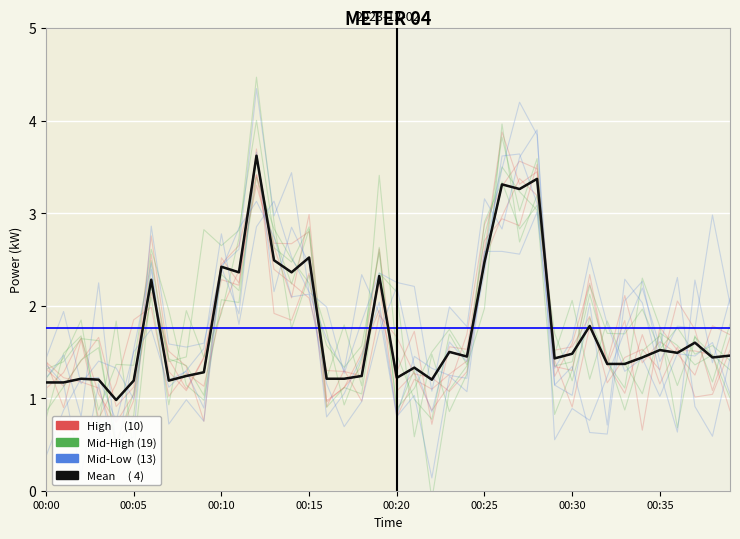

What position from the left is 00:20?

21